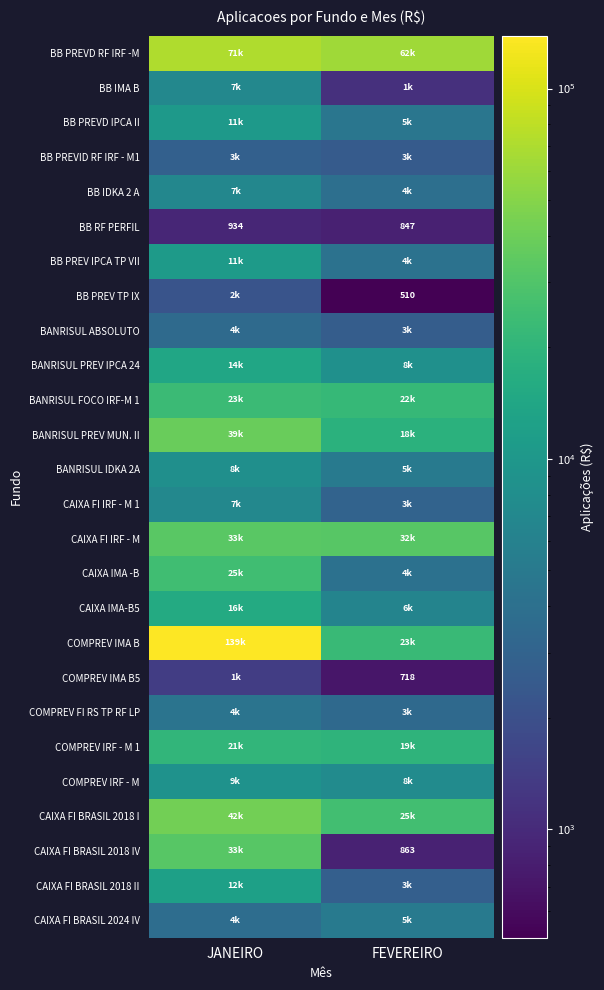

What is the average value of the BANRISUL PREV MUN. II series?

28424.2